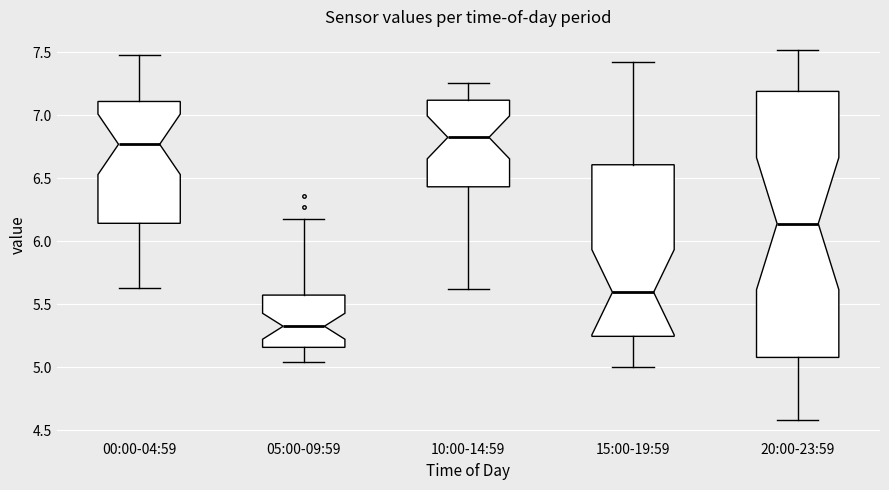

Where does the lower whisker of the box for 10:00-14:59 end on the y-axis? The values are not printed on the chart, so give them approximately, as read against the axis.

5.60